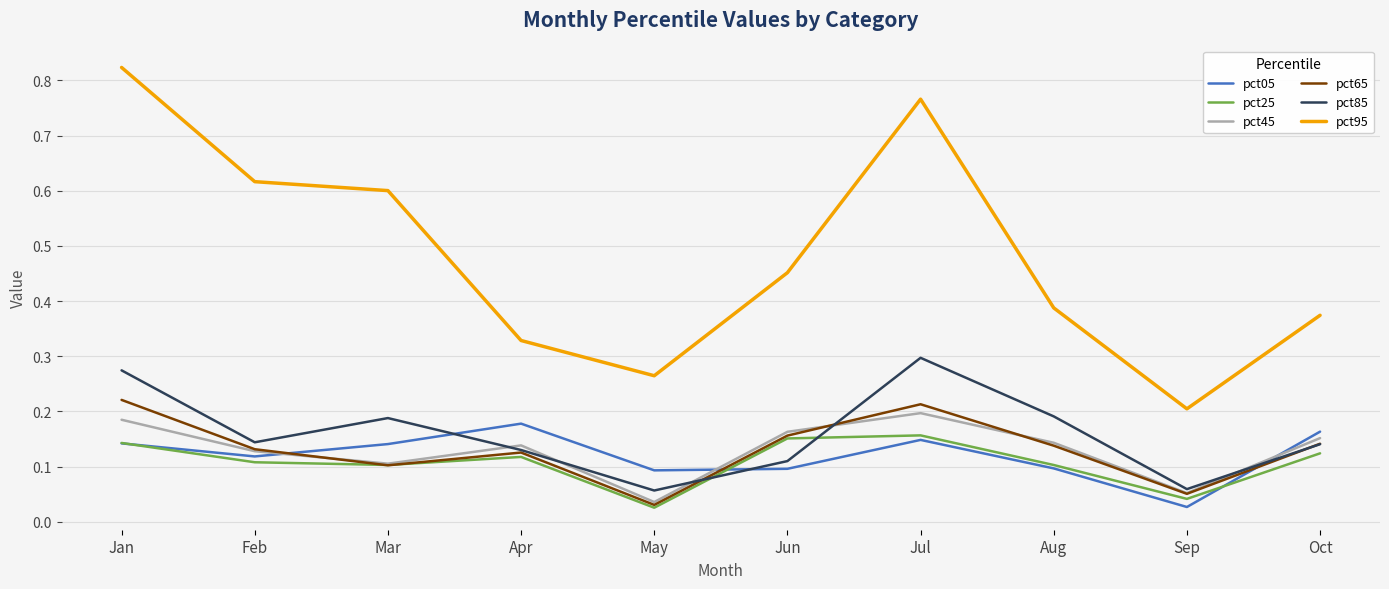

Between May and Oct, which series saw the biggest shift?

pct45